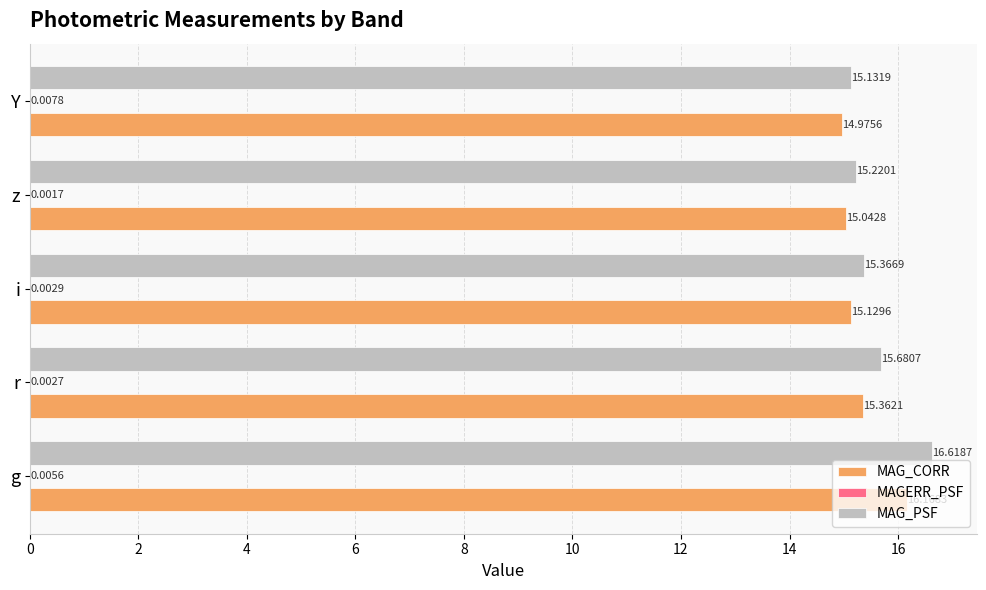

Which series has the largest total across all categories?

MAG_PSF